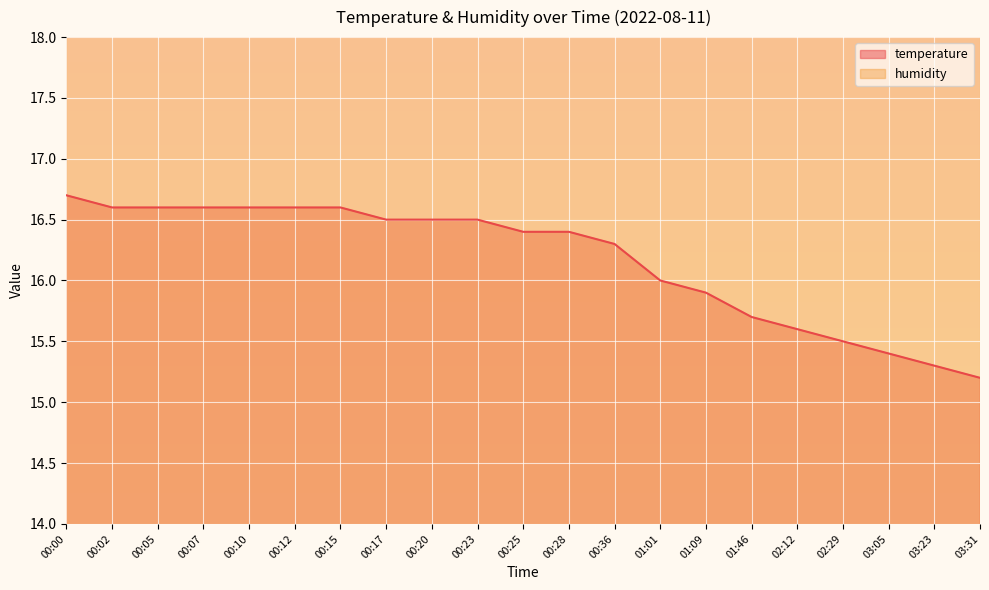

How many lines are shown in the chart?

1